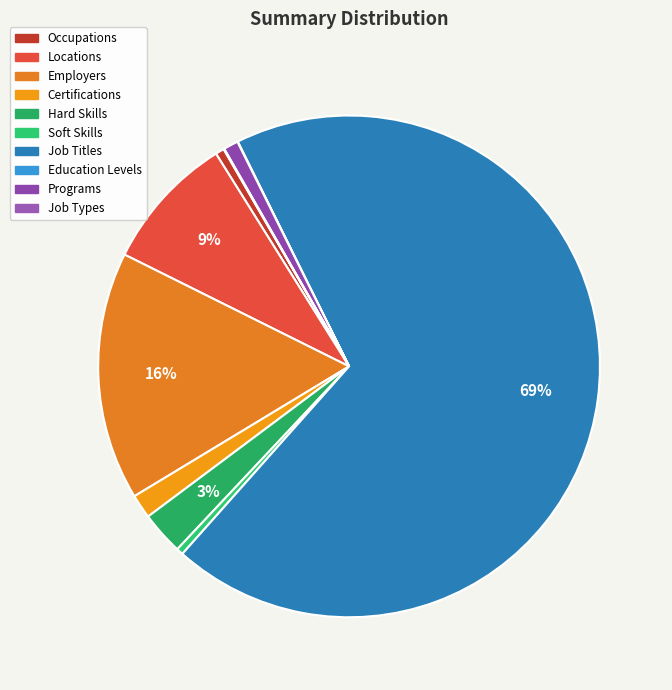

True or false: Education Levels accounts for 6% of the total.

False